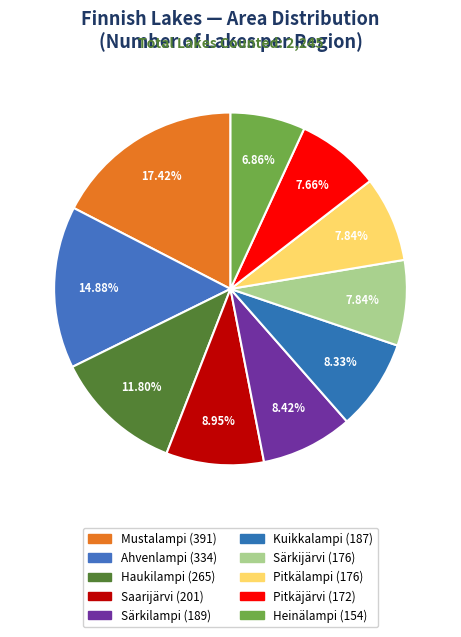

Count the number of slices in the pie.

10